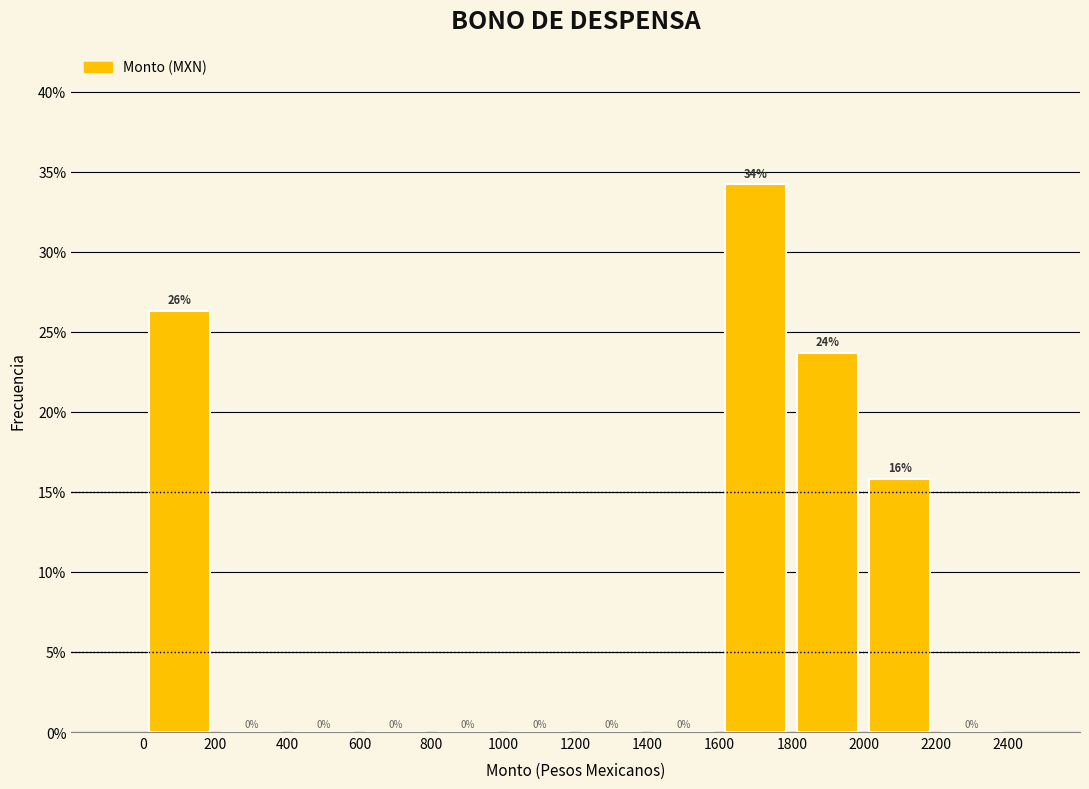

Which range on the x-axis has the tallest bar?

1600 to 1800